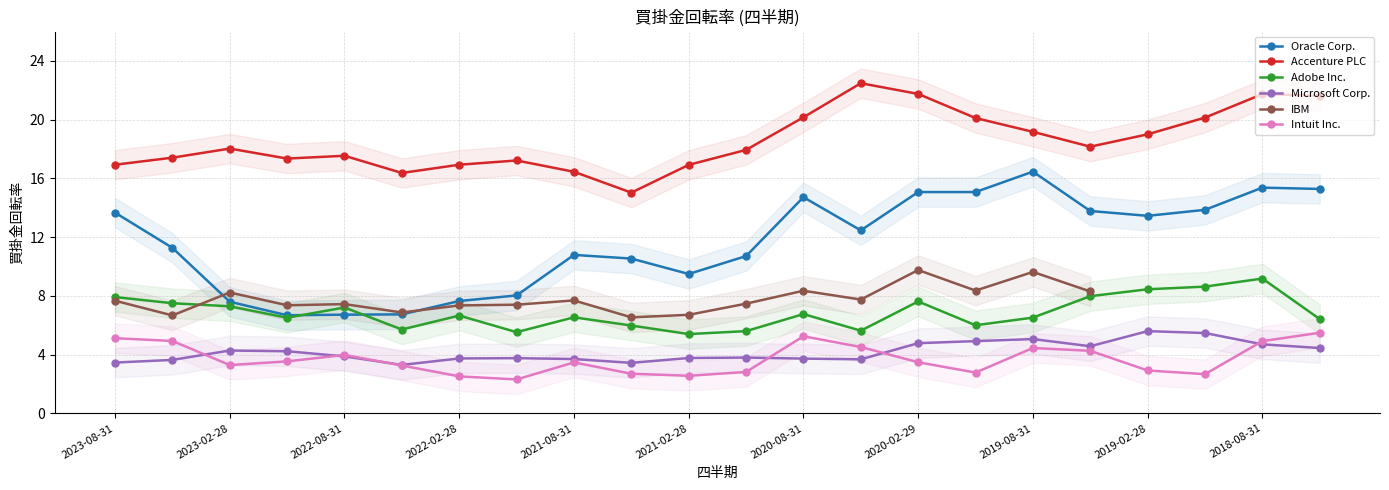

True or false: Accenture PLC and Oracle Corp. cross at least once.

False